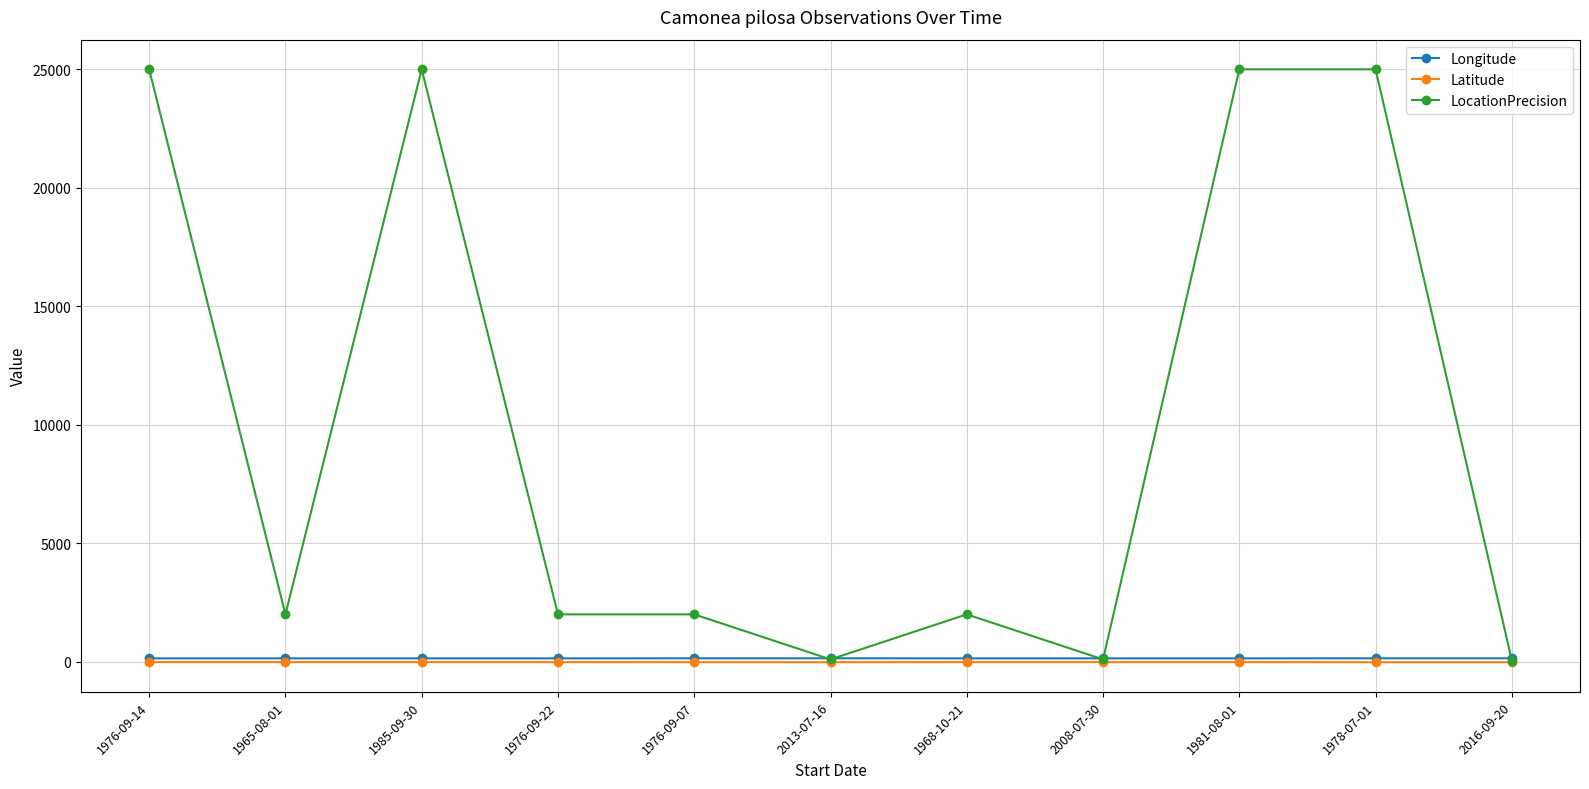

What is the difference between the LocationPrecision values at 1976-09-14 and 1965-08-01?

23000.0